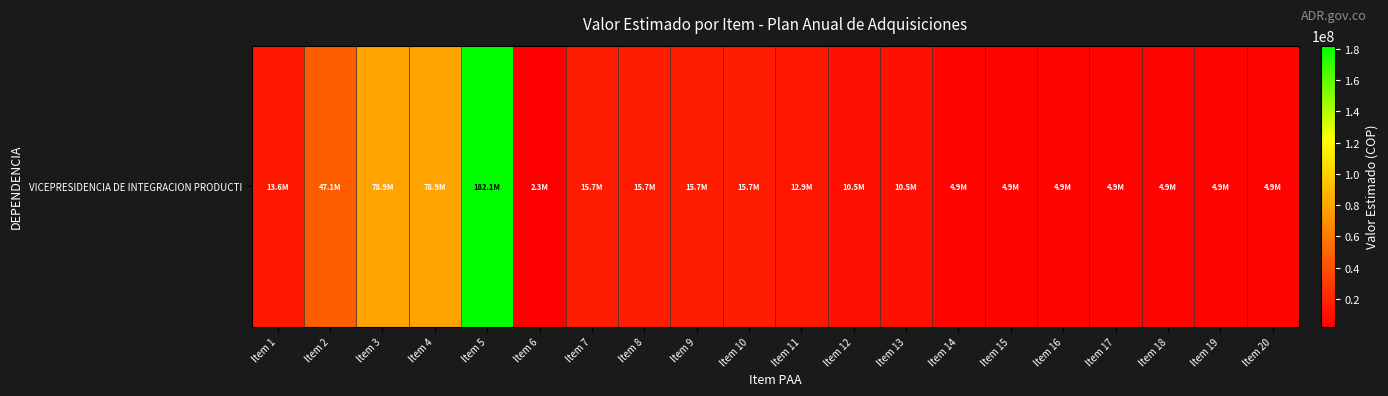

Between Item 12 and Item 16, which is larger?

Item 12